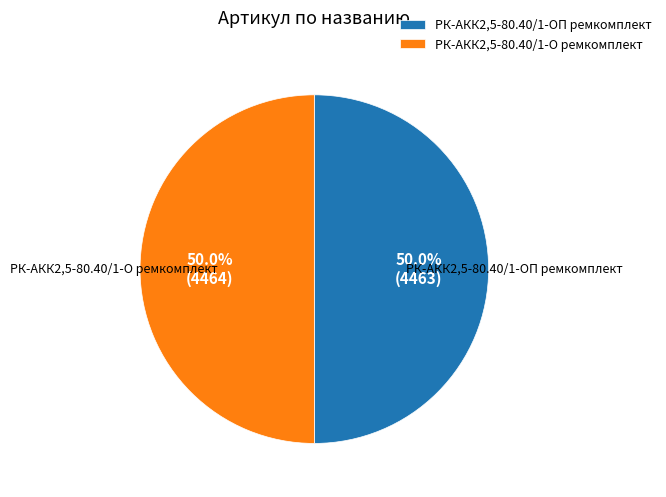

To the nearest percent, what percentage of the pie is РК-АКК2,5-80.40/1-О ремкомплект?

50%